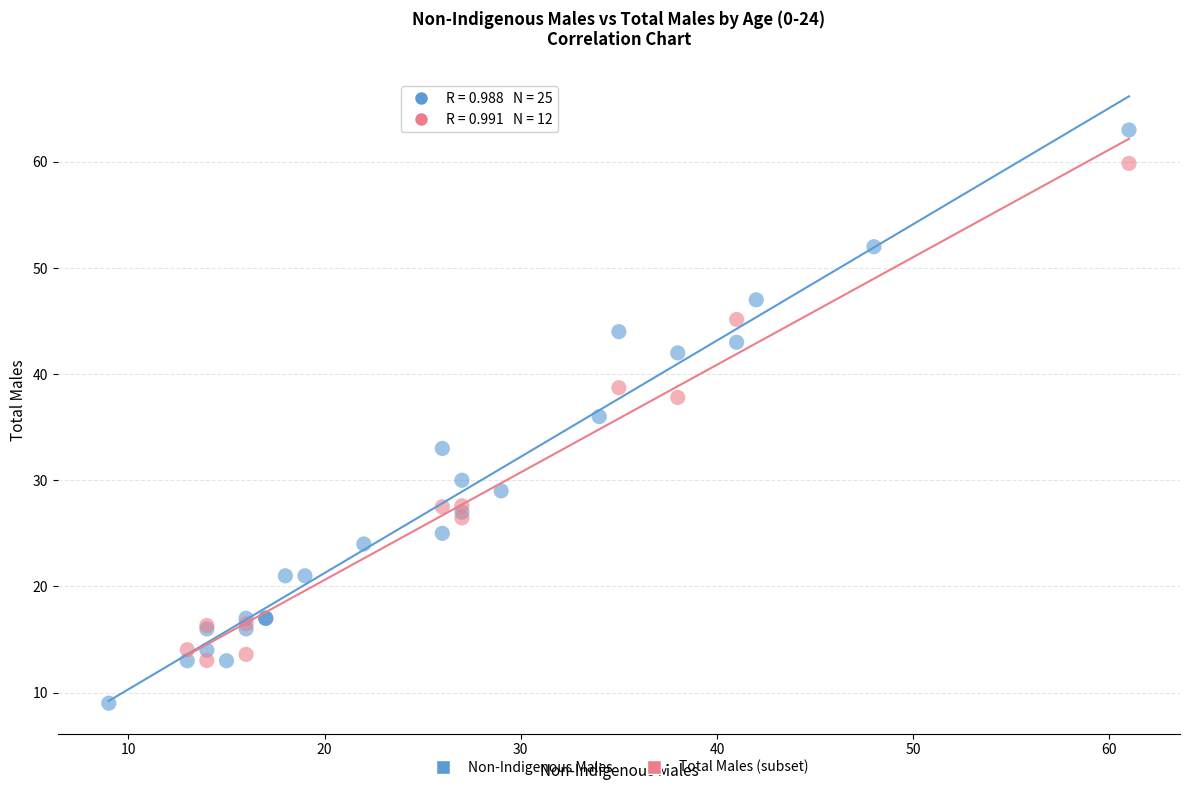

Which series has the largest Y range (max minus min)?

Non-Indigenous Males